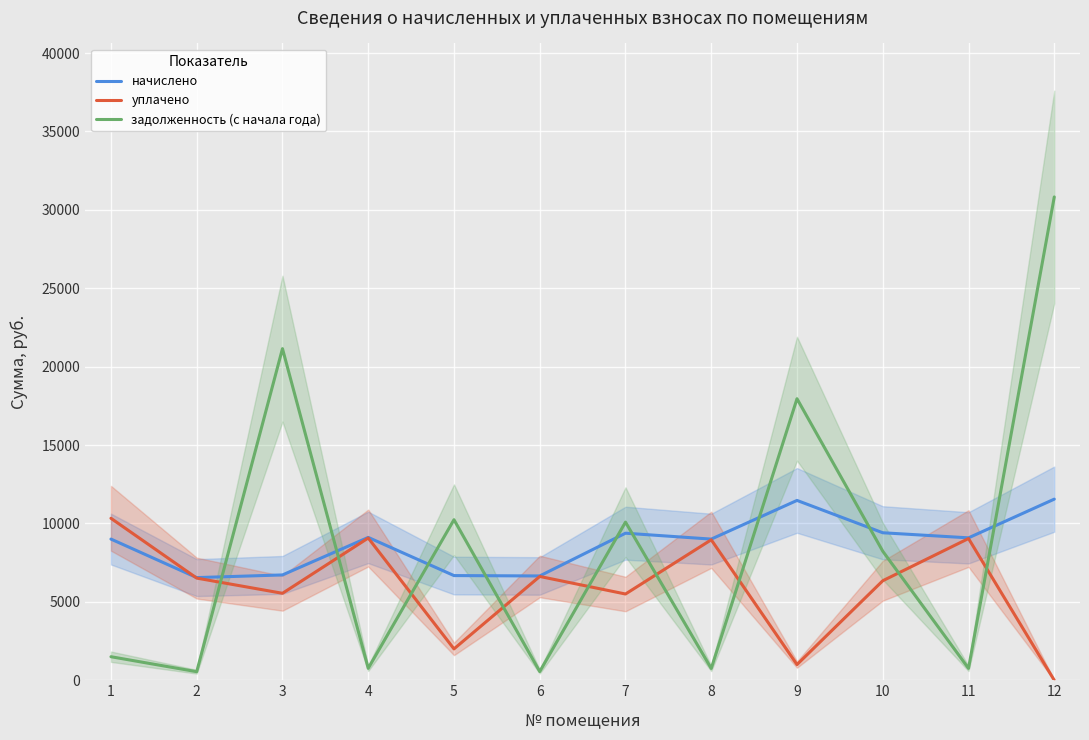

What is the difference between the уплачено values at 3 and 2?

969.2